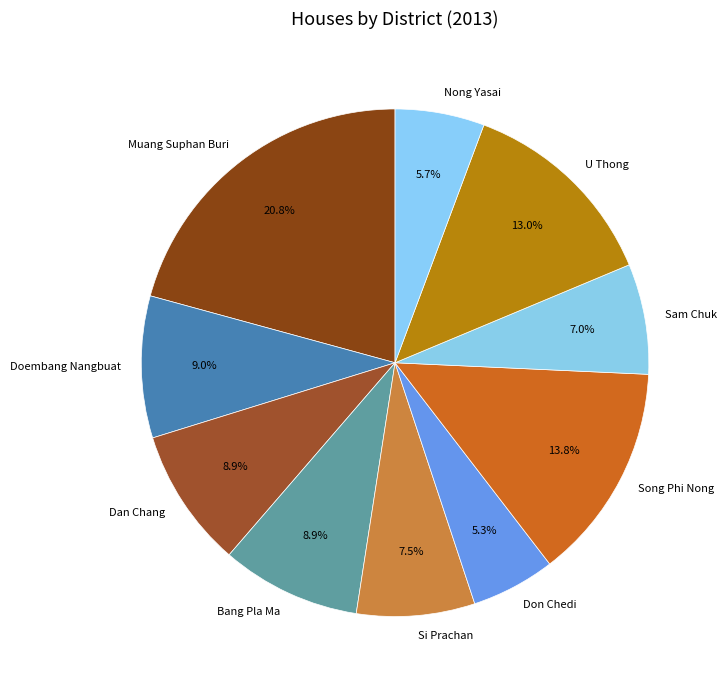

To the nearest percent, what percentage of the pie is Nong Yasai?

6%